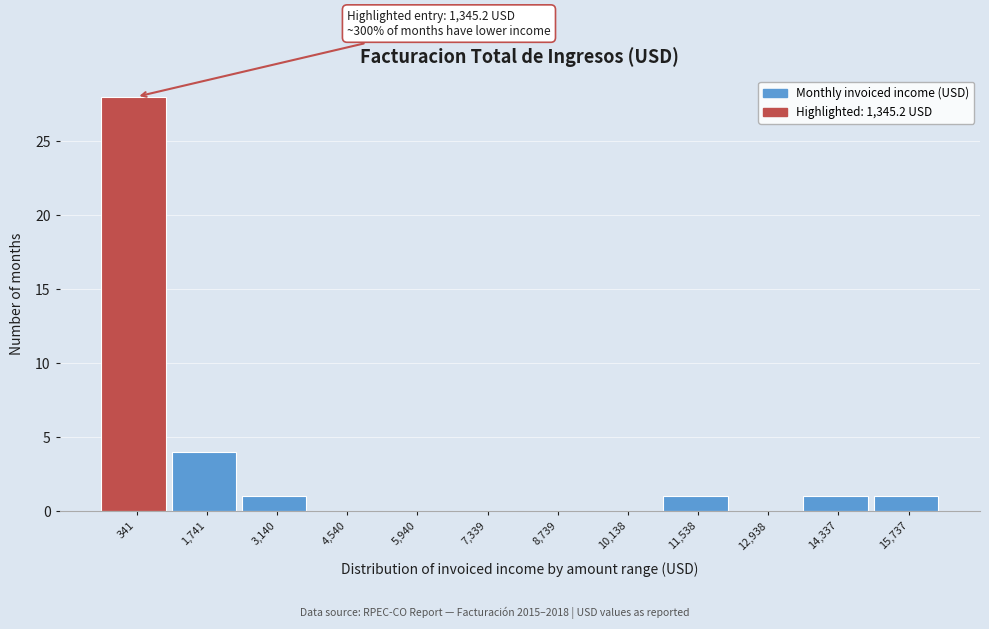

Reading right to left, list all the values displayed in this chart.

15,737=1	14,337=1	12,938=0	11,538=1	10,138=0	8,739=0	7,339=0	5,940=0	4,540=0	3,140=1	1,741=4	341=28